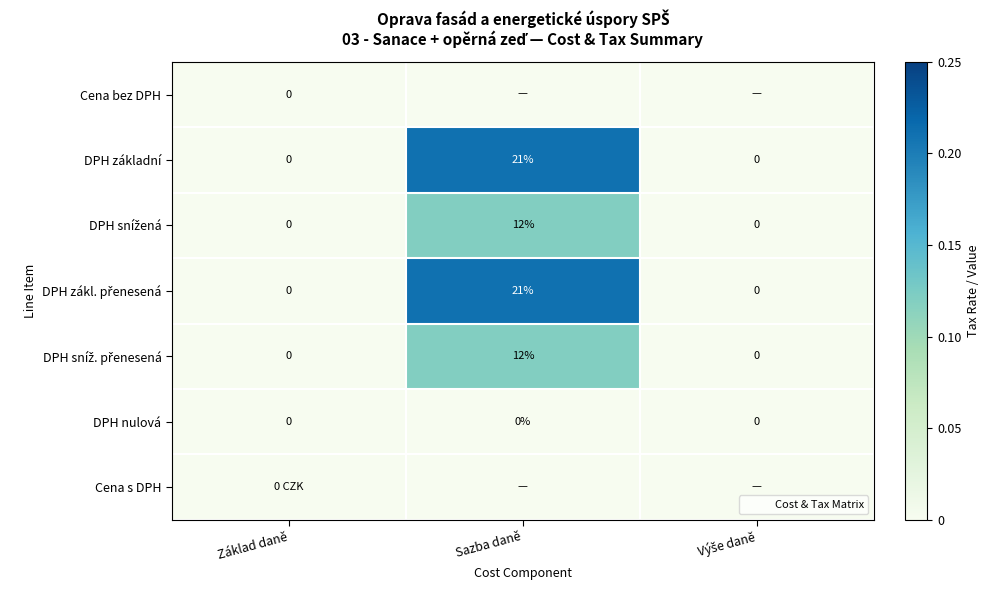

What is the difference between the maximum and minimum values in the DPH sníž. přenesená series?

0.1